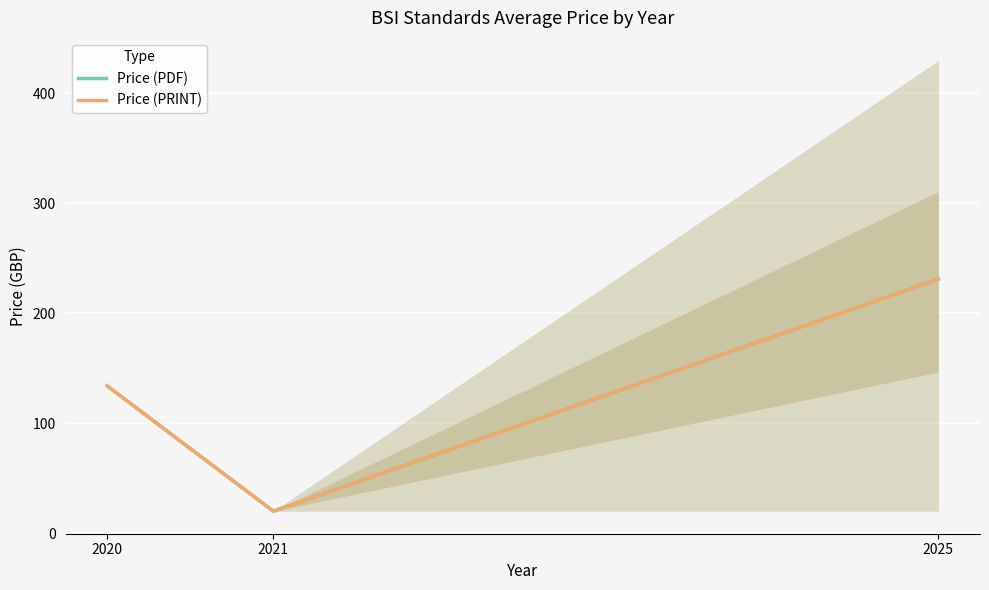

What is the smallest value displayed?

20.0